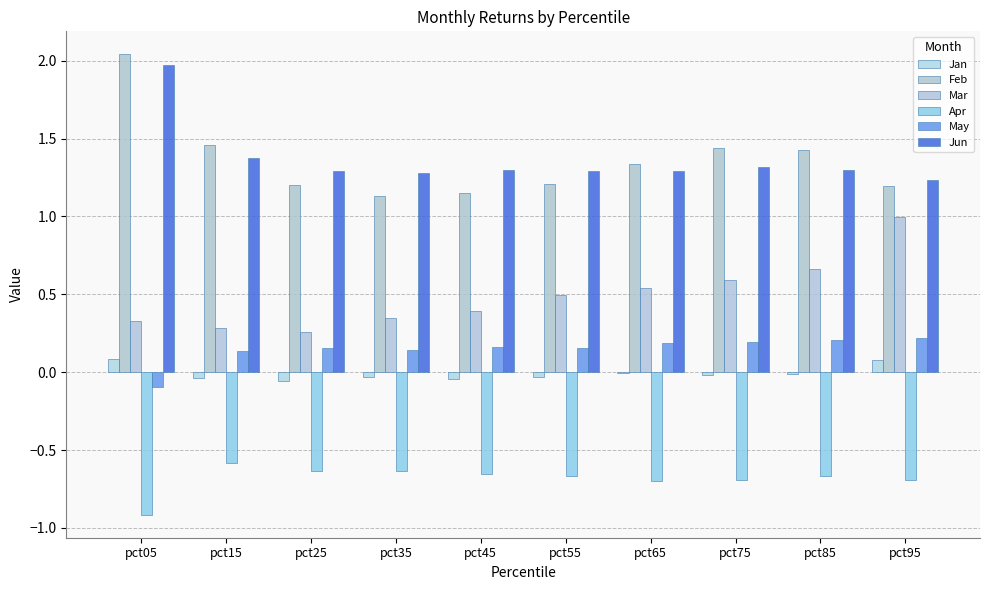

Count the number of data series in this chart.

6